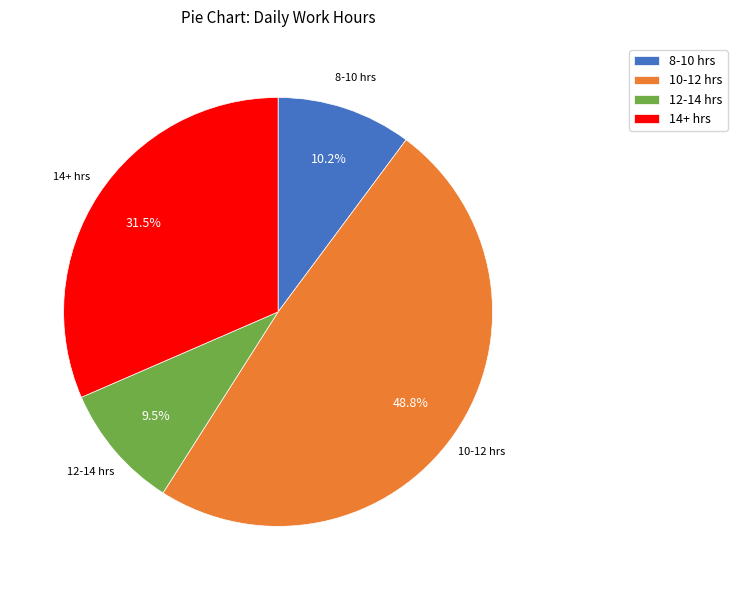

Is the sum of 14+ hrs and 12-14 hrs greater than half?

No